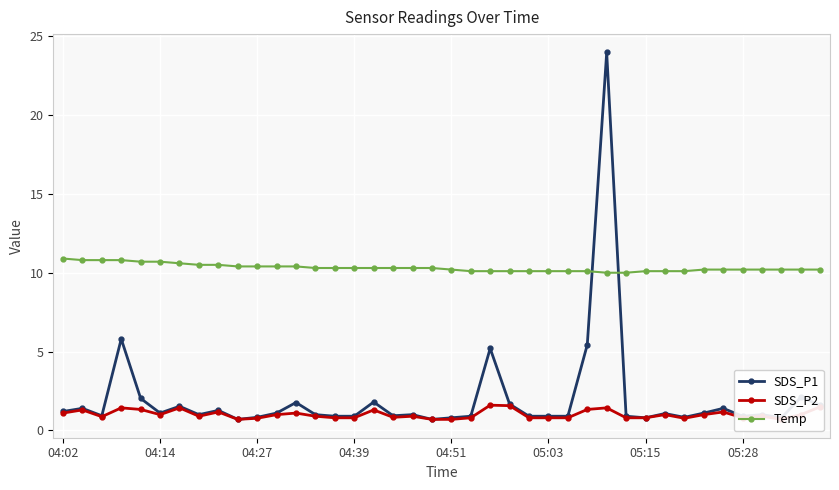

Between 18 and 21, which is larger?

18